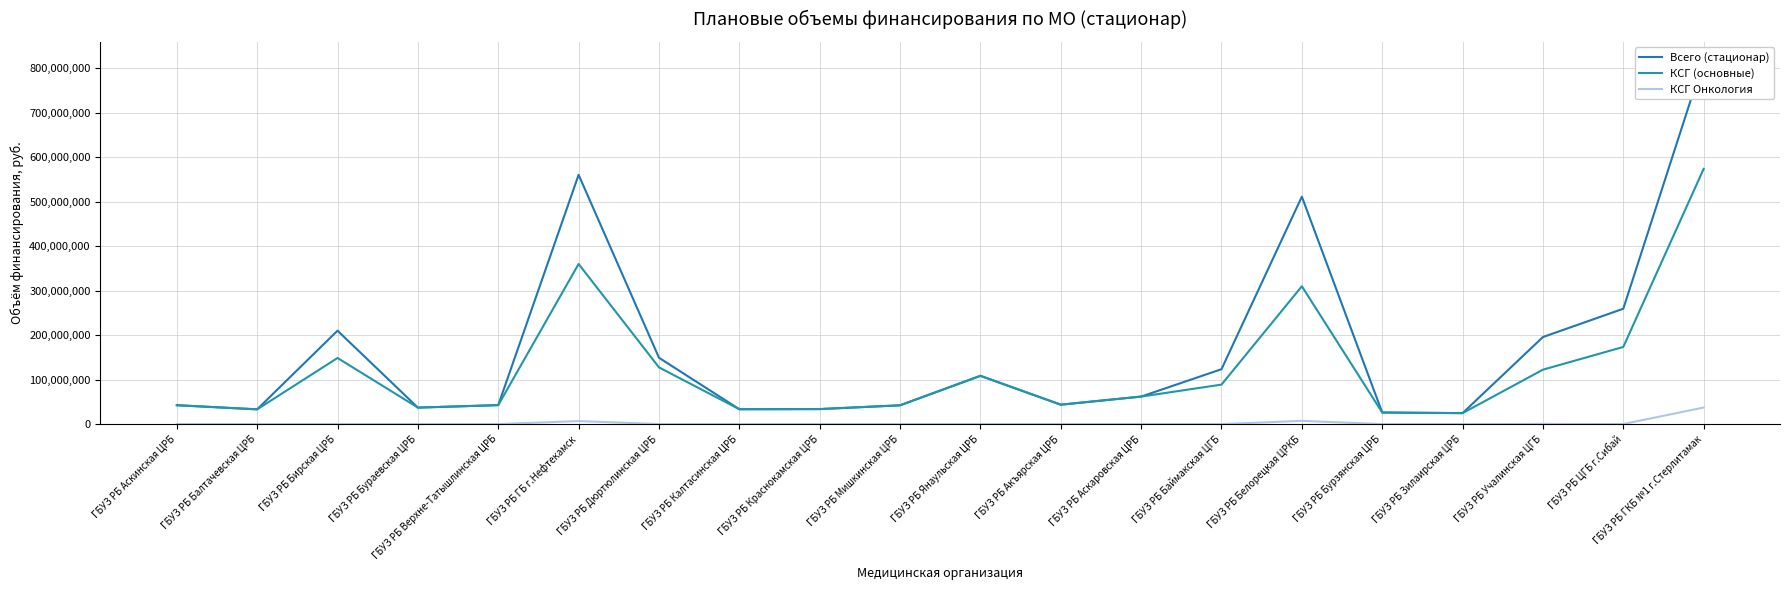

At which category is the sum across all series the highest?

ГБУЗ РБ ГКБ №1 г.Стерлитамак